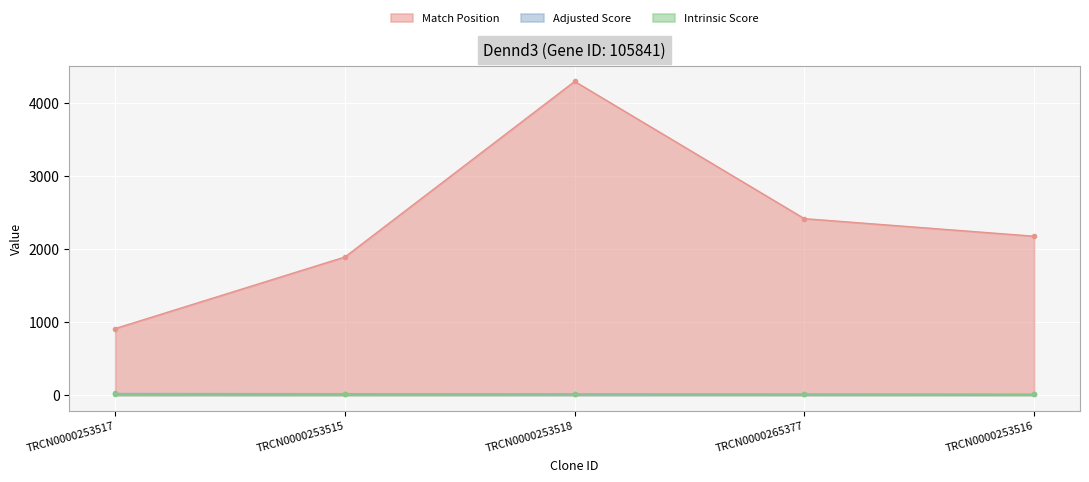

Which series ends up on top after the final intersection of Intrinsic Score and Adjusted Score?

Intrinsic Score